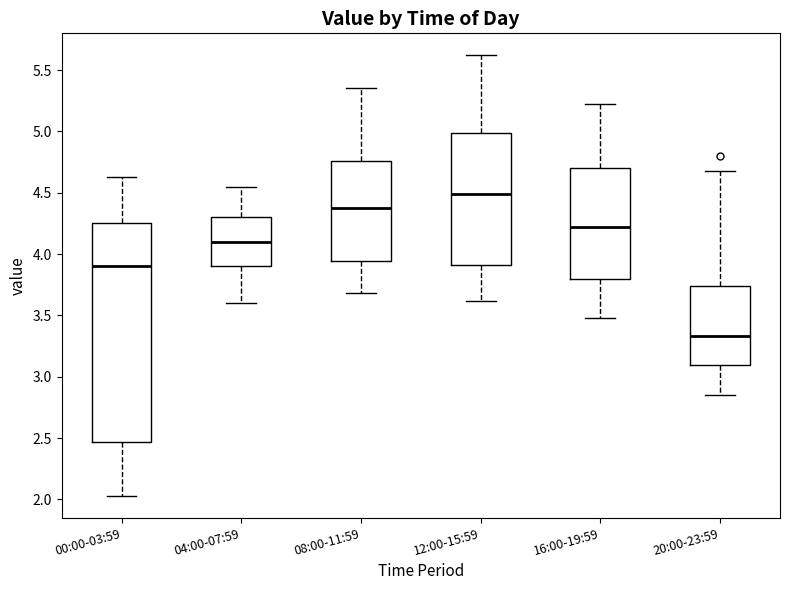

Reading left to right, read every box against the y-axis: the position of its median line, the range the box covers, and the ends of its whiskers. The values are not printed on the chart, so give them approximately, as read against the axis.

00:00-03:59: median 3.90, box 2.45 to 4.25, whiskers 2.05 to 4.65
04:00-07:59: median 4.10, box 3.90 to 4.30, whiskers 3.60 to 4.55
08:00-11:59: median 4.40, box 3.95 to 4.75, whiskers 3.70 to 5.35
12:00-15:59: median 4.50, box 3.90 to 5.00, whiskers 3.60 to 5.60
16:00-19:59: median 4.25, box 3.80 to 4.70, whiskers 3.50 to 5.20
20:00-23:59: median 3.35, box 3.10 to 3.75, whiskers 2.85 to 4.70